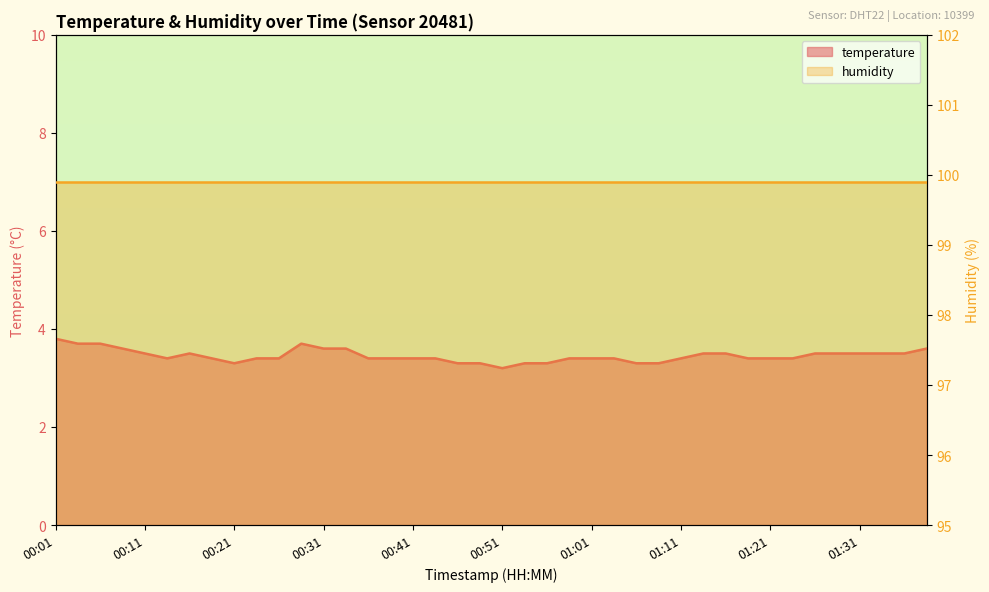

Reading left to right, what are all the values shown in this chart?

00:01=3.8	00:03=3.7	00:06=3.7	00:08=3.6	00:11=3.5	00:13=3.4	00:16=3.5	00:19=3.4	00:21=3.3	00:23=3.4	00:26=3.4	00:28=3.7	00:31=3.6	00:33=3.6	00:36=3.4	00:38=3.4	00:41=3.4	00:43=3.4	00:46=3.3	00:48=3.3	00:51=3.2	00:53=3.3	00:56=3.3	00:58=3.4	01:01=3.4	01:03=3.4	01:06=3.3	01:08=3.3	01:11=3.4	01:13=3.5	01:16=3.5	01:18=3.4	01:21=3.4	01:23=3.4	01:26=3.5	01:28=3.5	01:31=3.5	01:33=3.5	01:36=3.5	01:38=3.6